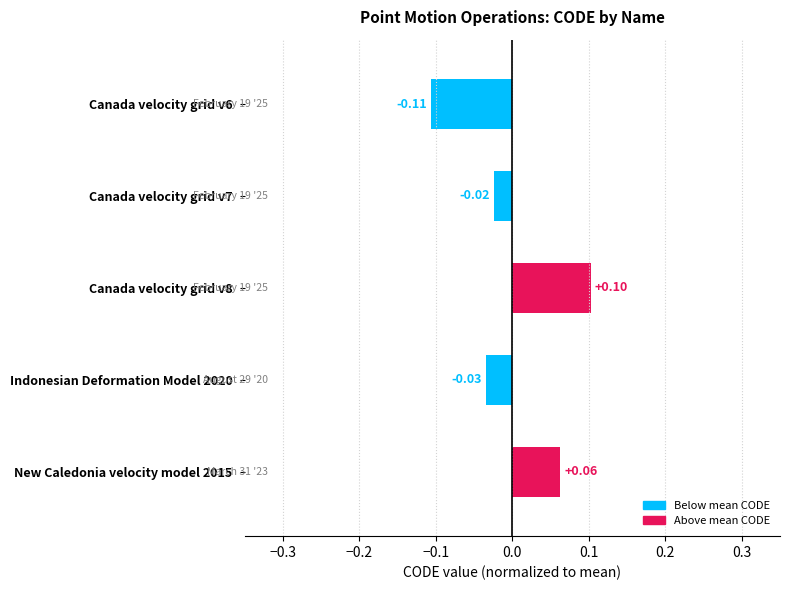

List the labels in order of value, smallest first.

Canada velocity grid v6, Indonesian Deformation Model 2020, Canada velocity grid v7, New Caledonia velocity model 2015, Canada velocity grid v8